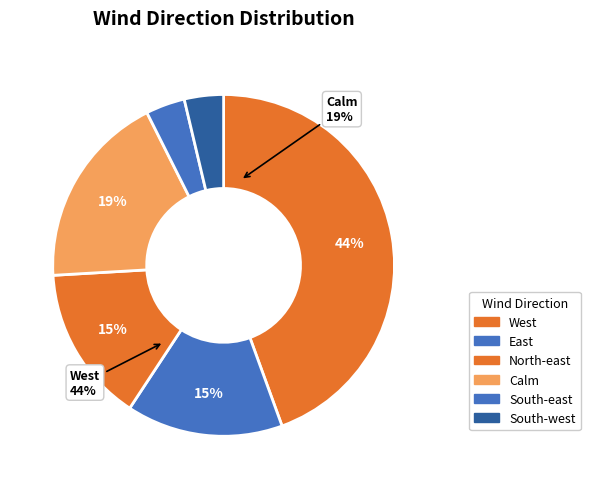

How many segments does this pie chart have?

6